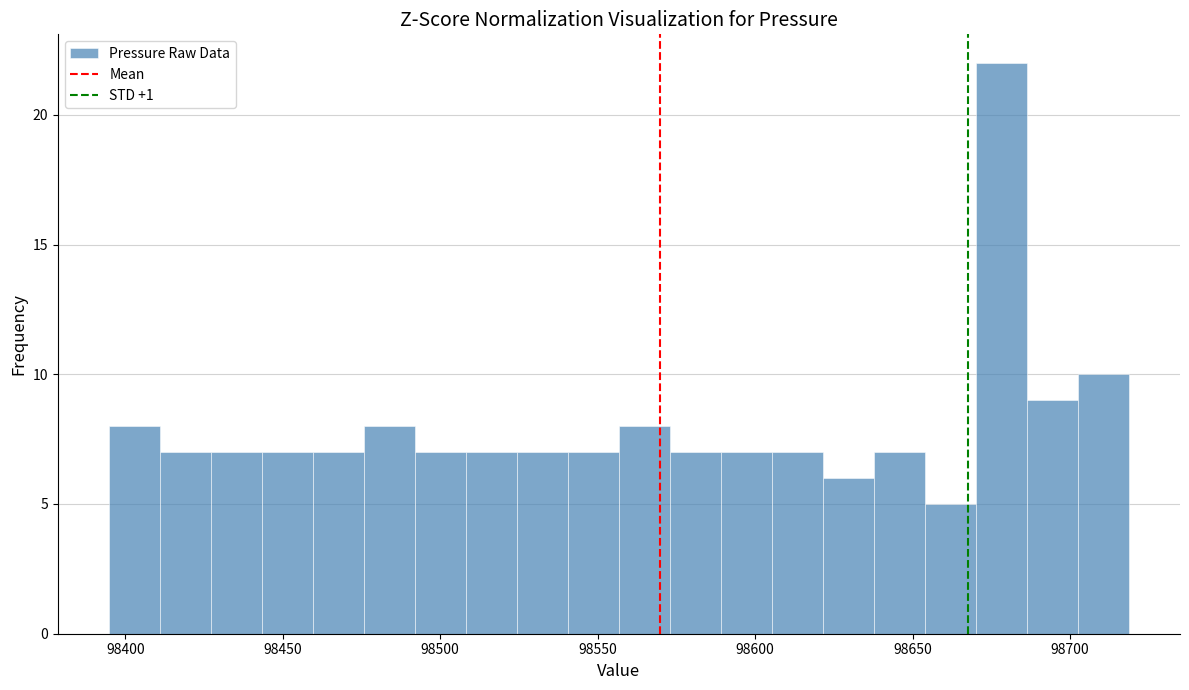

Read against the x-axis, roughly where is the centre of the tallest bar?

98680